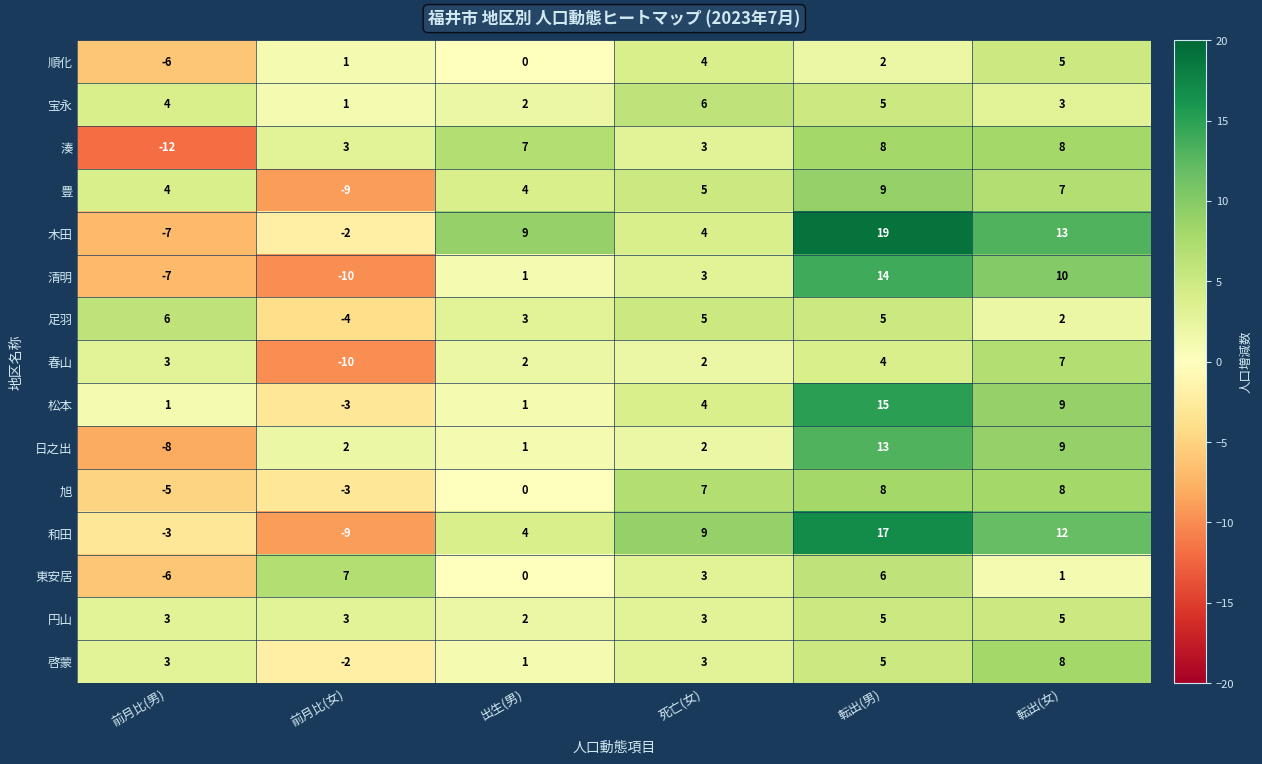

Between 前月比(男) and 前月比(女), which series saw the biggest shift?

湊